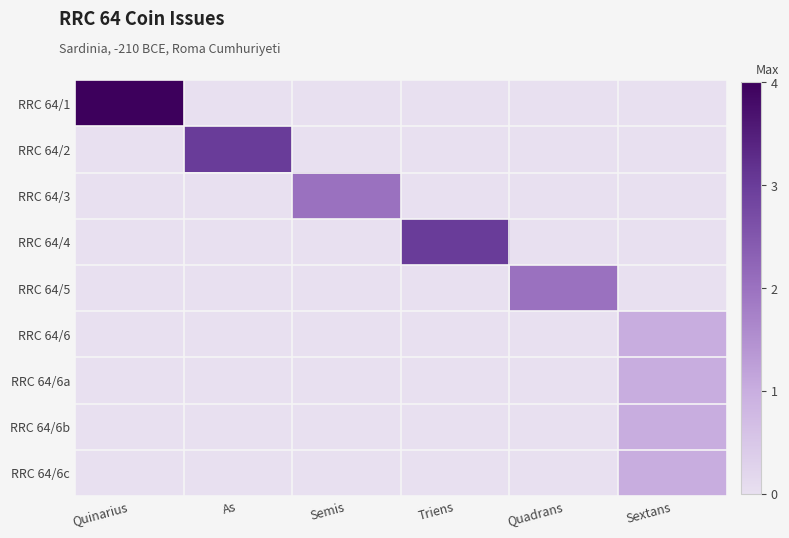

At how many categories does at least one series exceed 2?

3